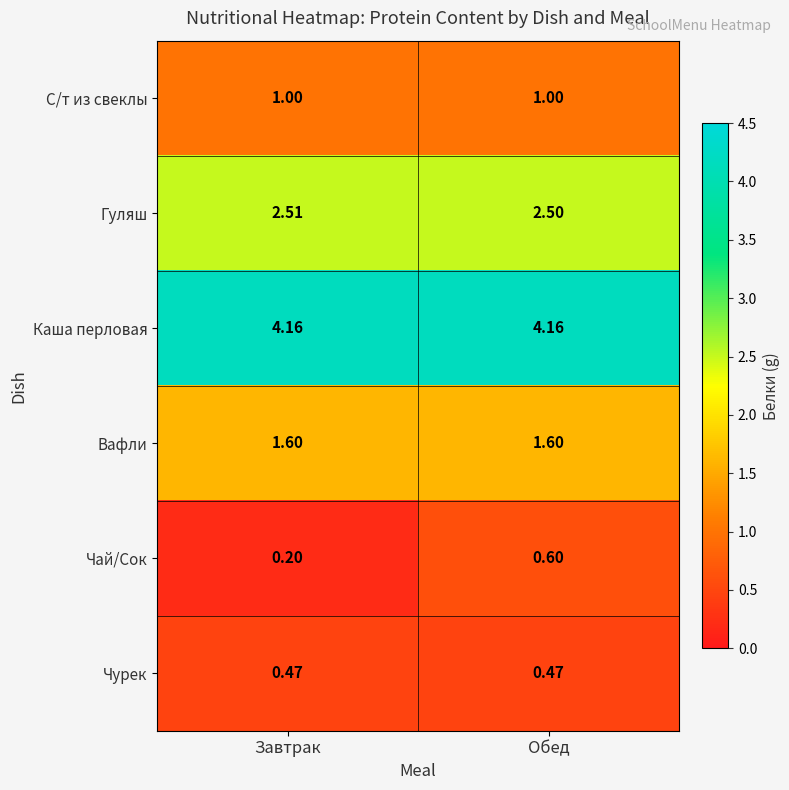

What is the difference between the highest and lowest values at Завтрак?

4.0